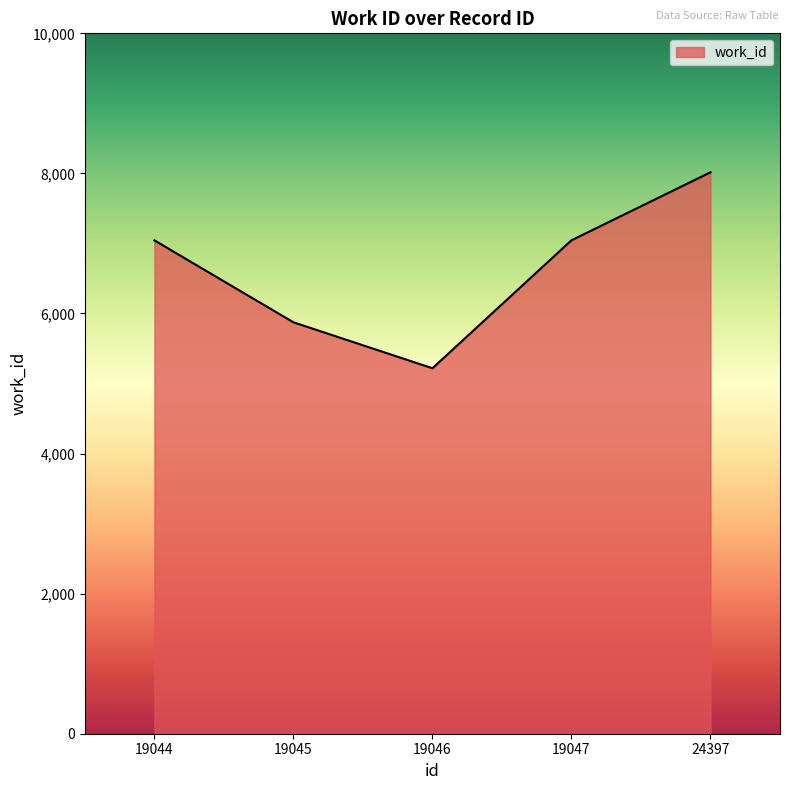

Between 19047 and 24397, which is larger?

24397